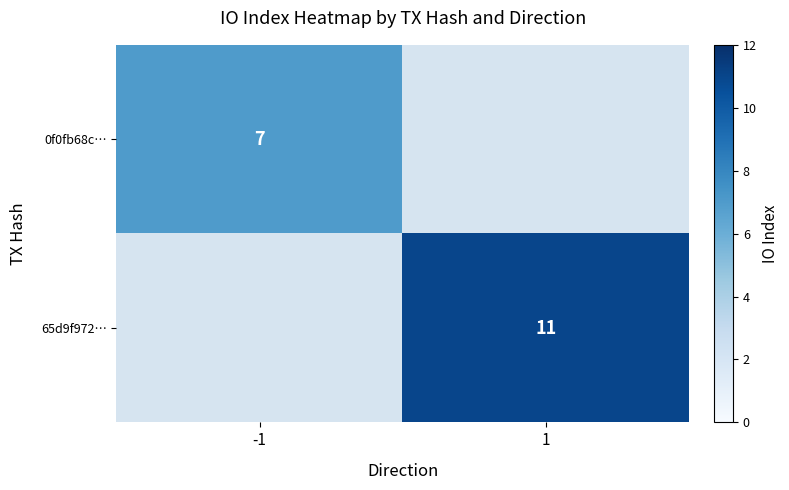

Which has a higher value, -1 or 1?

1